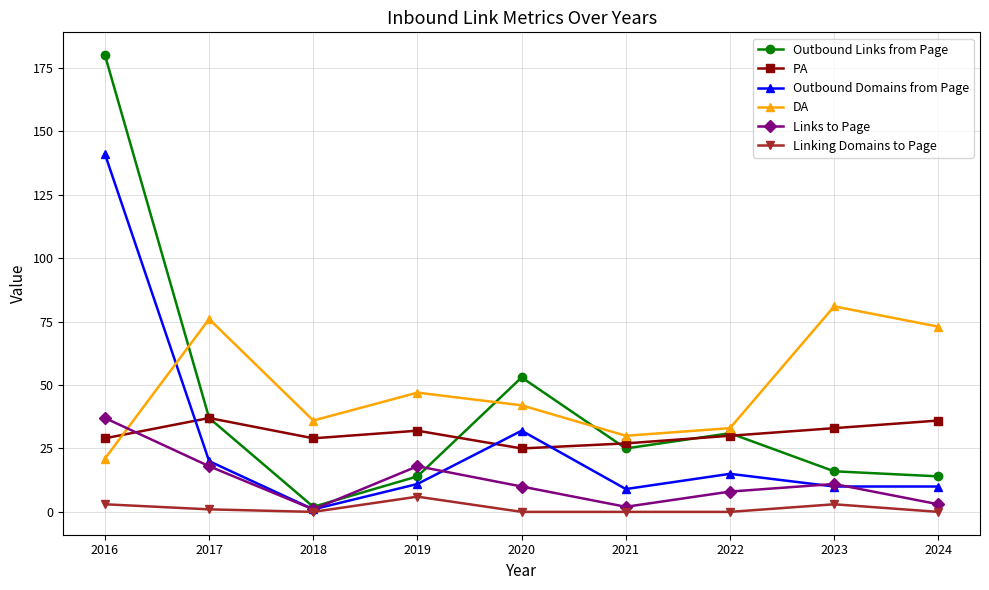

What is the total value across all series at 2023?

154